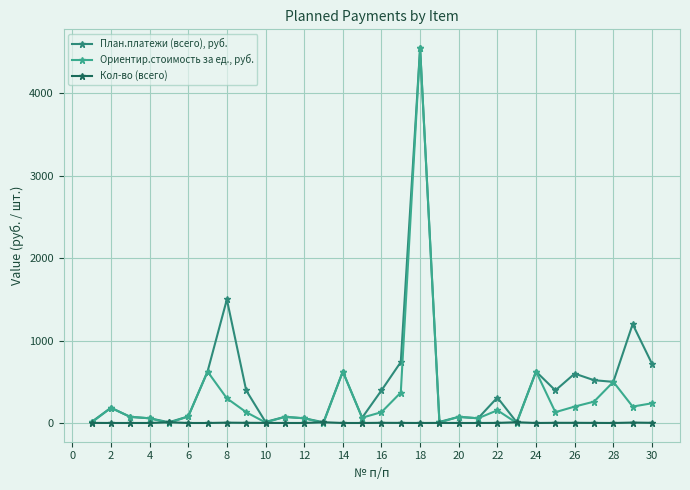

At which label does Кол-во (всего) first exceed 2?

6